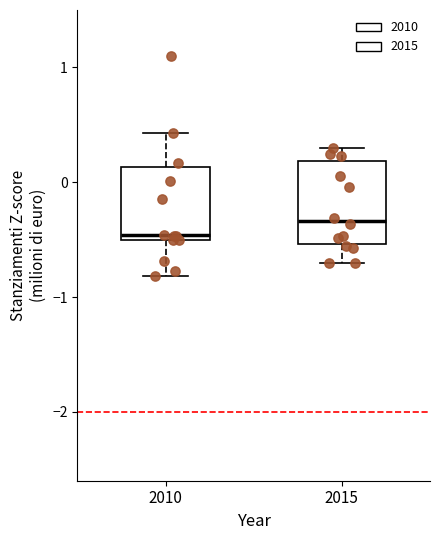

Where is the upper edge of the box at x = 2010 on the y-axis? The values are not printed on the chart, so give them approximately, as read against the axis.

0.1